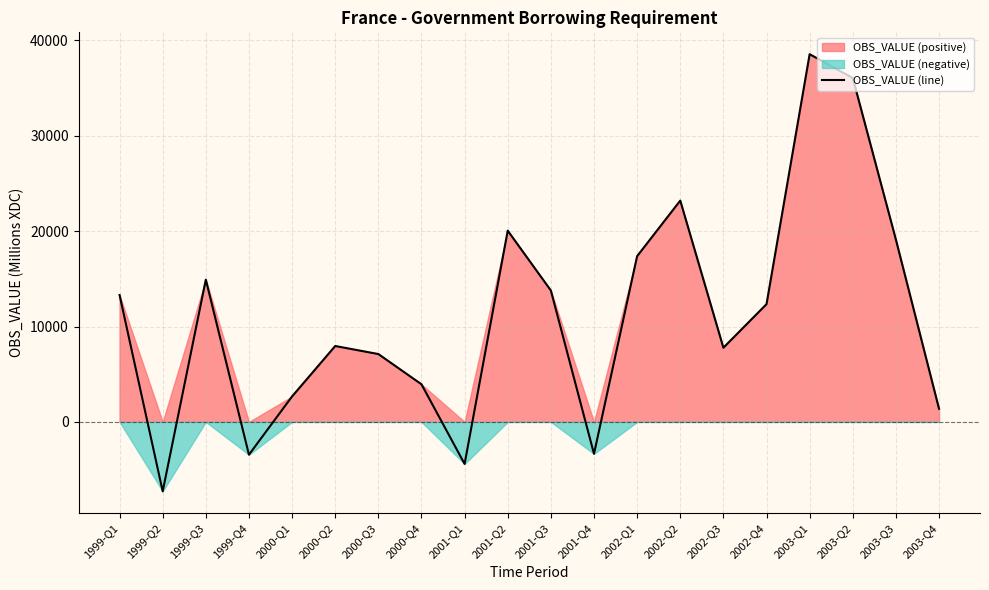

What position from the right is 1999-Q1?

20